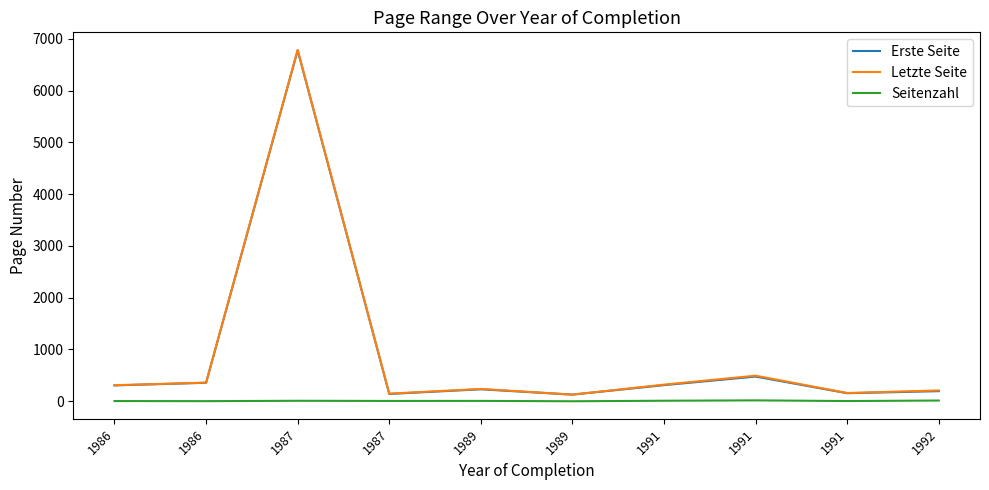

What are all the series names shown in the legend?

Erste Seite, Letzte Seite, Seitenzahl